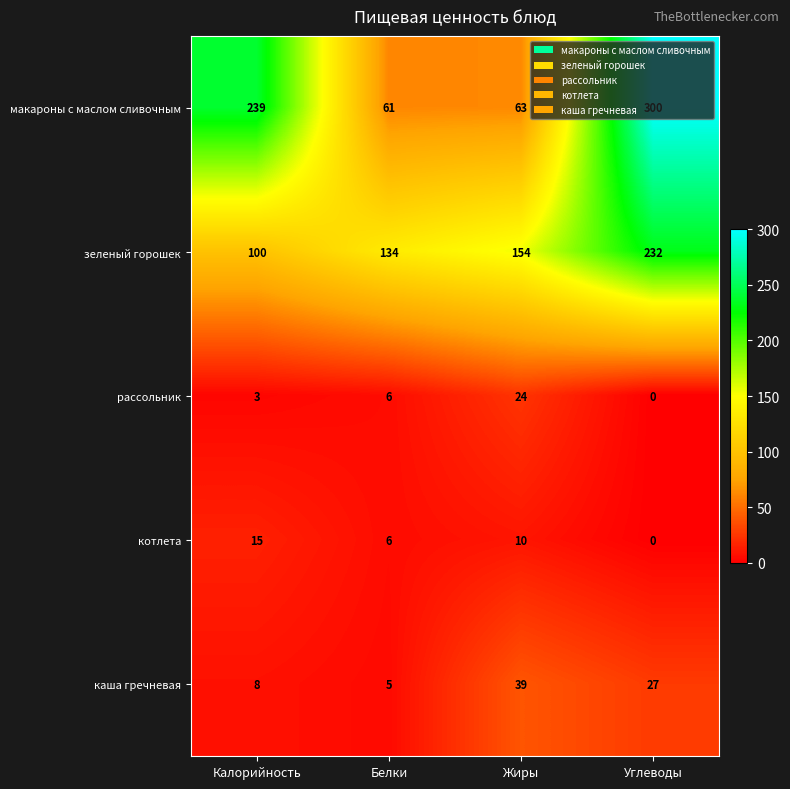

At how many categories does at least one series exceed 152?

3